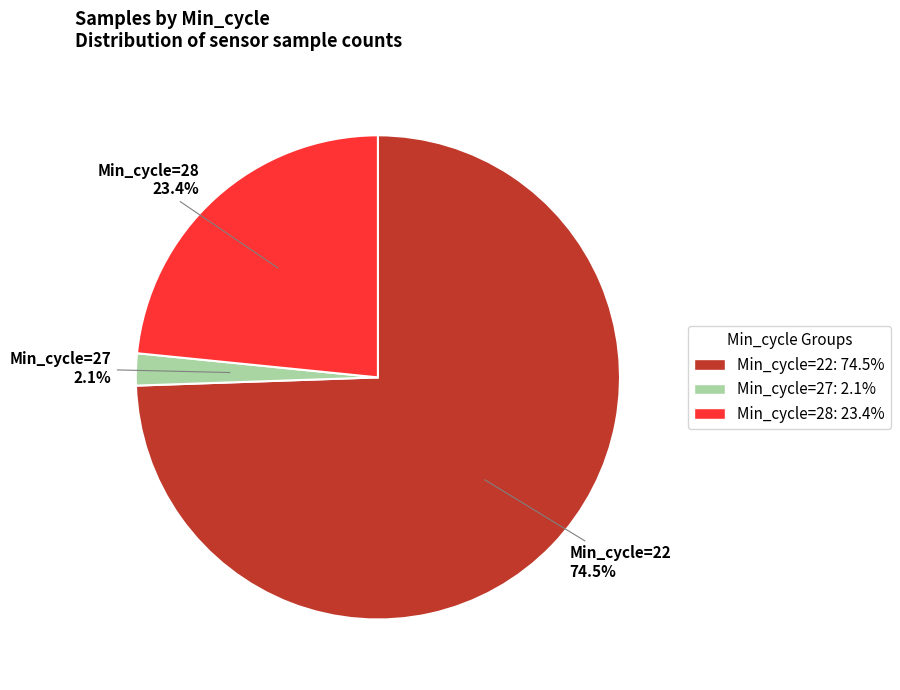

Is there any slice that represents more than half of the pie?

Yes